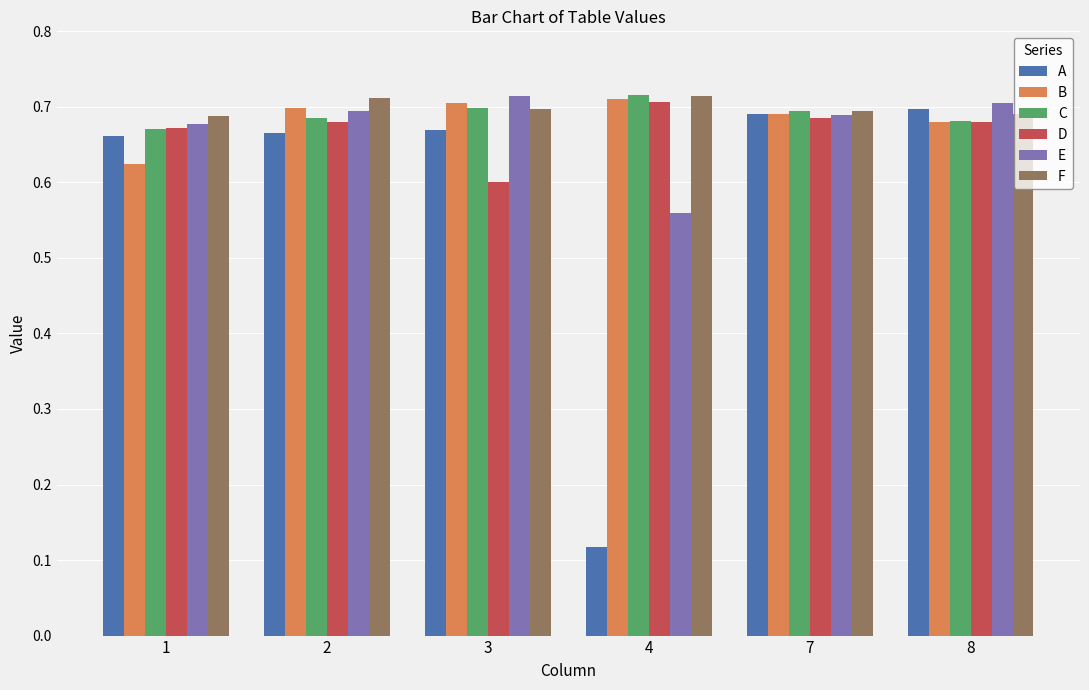

Which label corresponds to the smallest value in the chart?

4